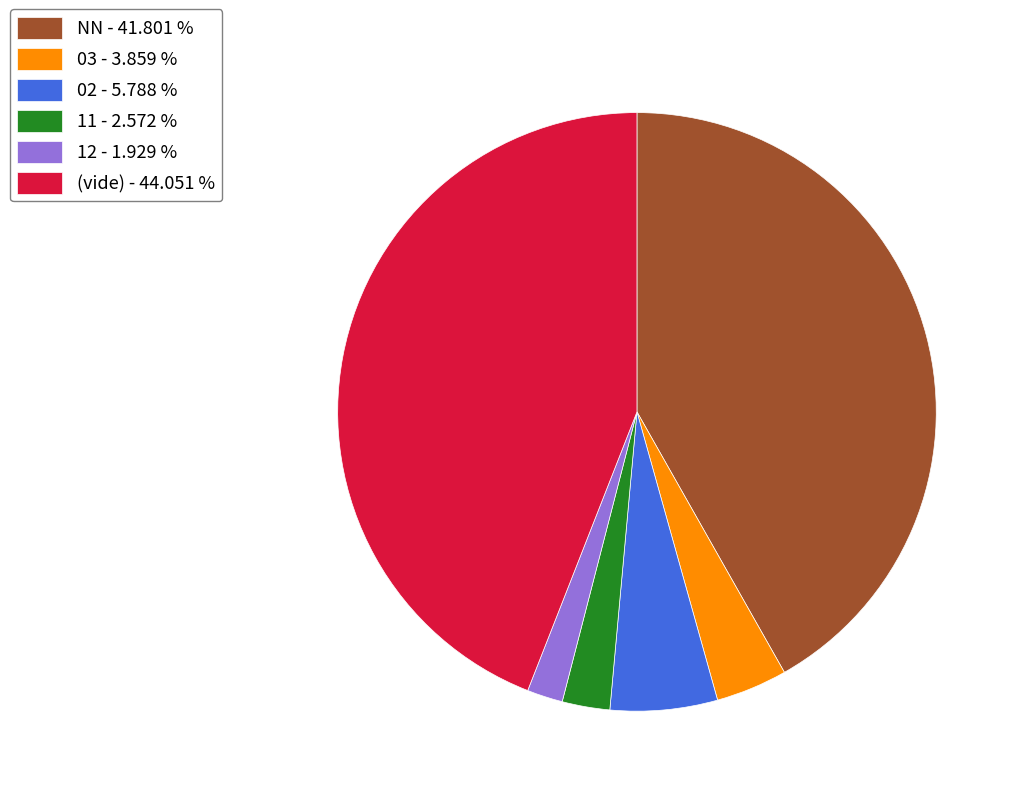

Count the number of slices in the pie.

6